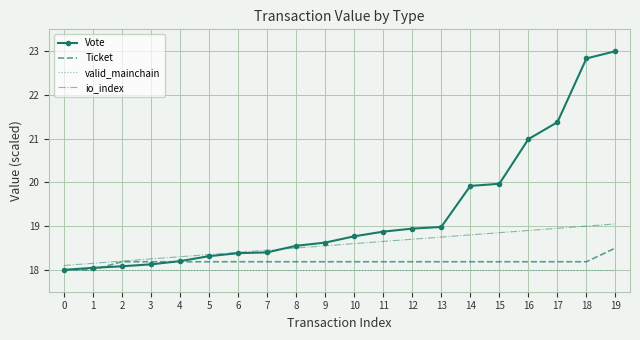

Count the number of categories in the chart.

20